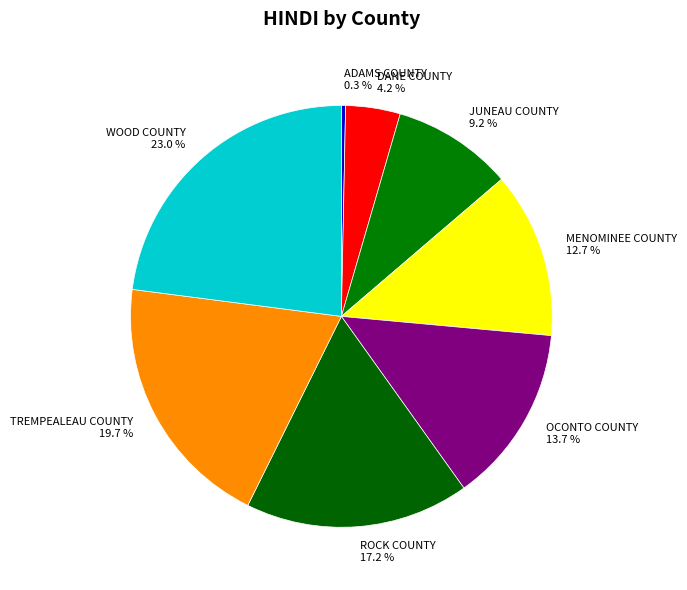

Which slice is the largest?

WOOD COUNTY